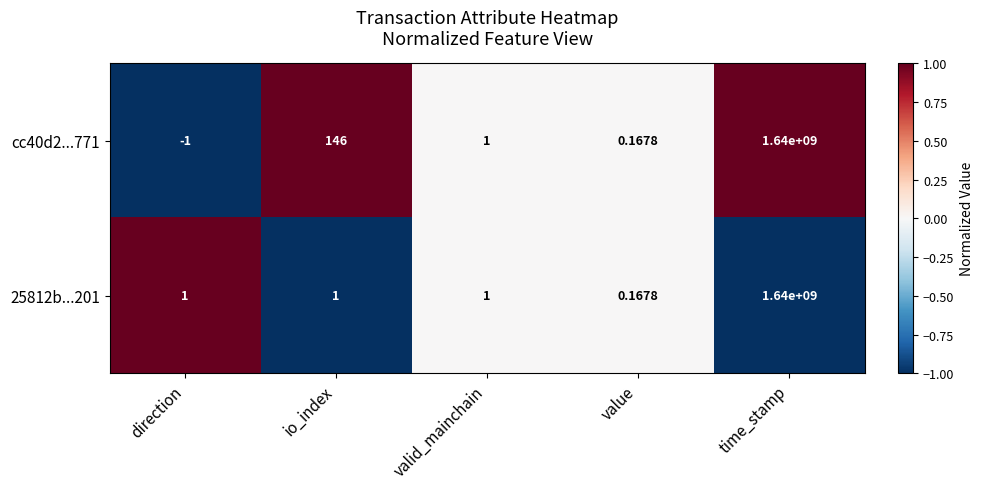

Which category has the highest value across all series?

time_stamp